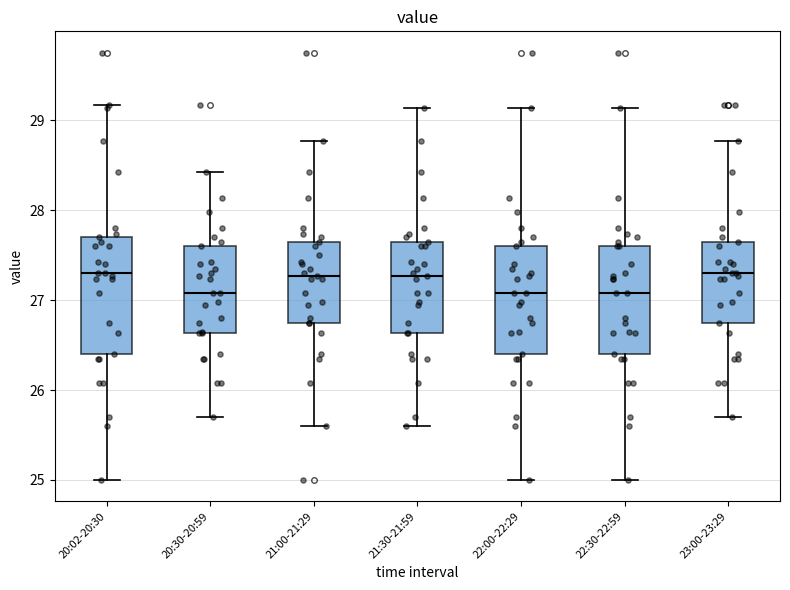

Reading left to right, transcribe this box plot: for each box, give where its median line is, the range the box spans, and where its two whiskers end, as read against the y-axis. The values are not printed on the chart, so give them approximately, as read against the axis.

20:02-20:30: median 27.3, box 26.4 to 27.7, whiskers 25.0 to 29.2
20:30-20:59: median 27.1, box 26.6 to 27.6, whiskers 25.7 to 28.4
21:00-21:29: median 27.3, box 26.8 to 27.7, whiskers 25.6 to 28.8
21:30-21:59: median 27.3, box 26.6 to 27.7, whiskers 25.6 to 29.1
22:00-22:29: median 27.1, box 26.4 to 27.6, whiskers 25.0 to 29.1
22:30-22:59: median 27.1, box 26.4 to 27.6, whiskers 25.0 to 29.1
23:00-23:29: median 27.3, box 26.8 to 27.7, whiskers 25.7 to 28.8